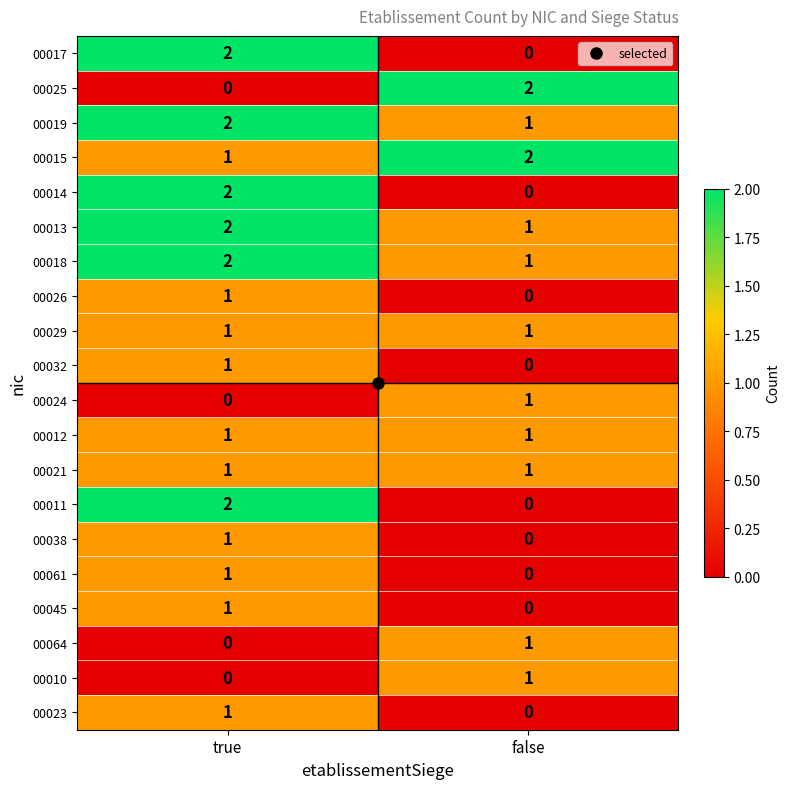

At which category is the sum across all series the highest?

true